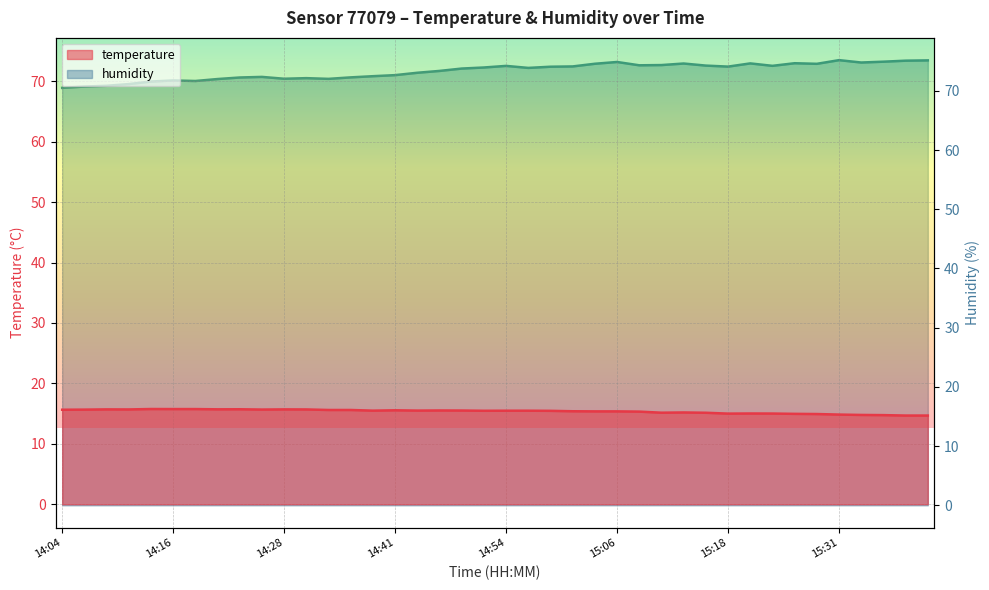

Is the value of humidity at 15:34 greater than the value of temperature at 15:23?

Yes